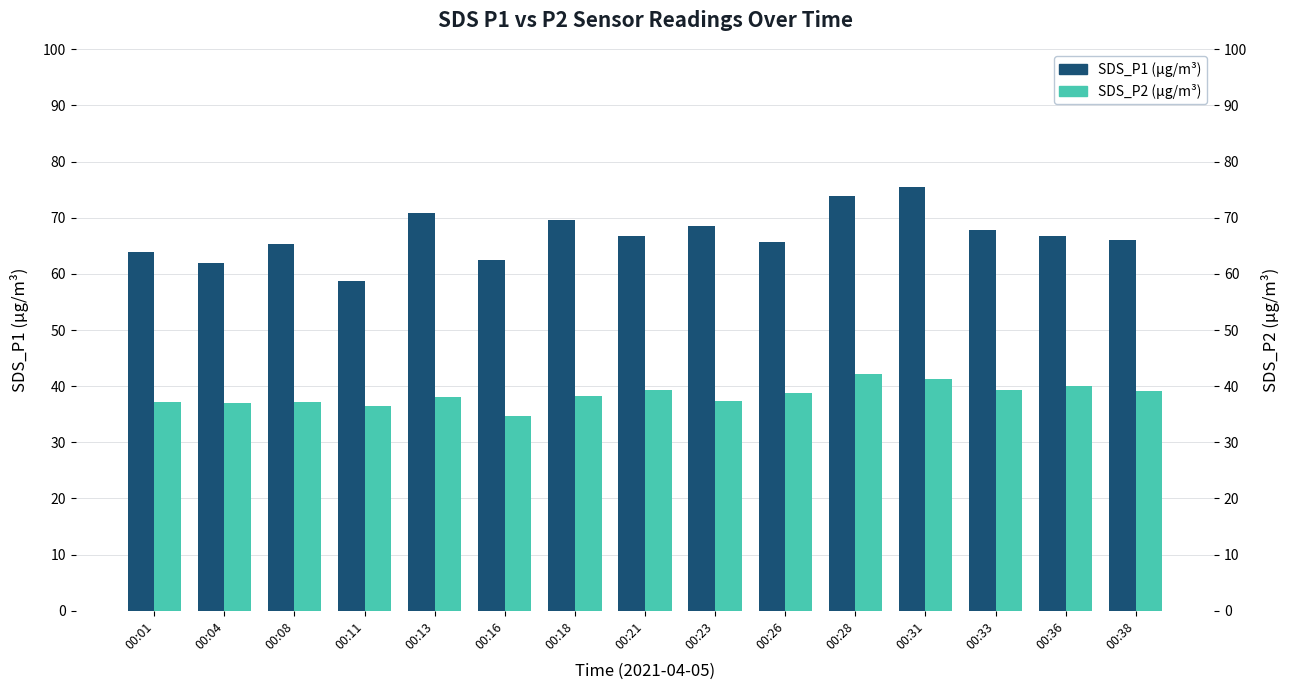

Which series changed the most between 00:16 and 00:28?

SDS_P1 (µg/m³)